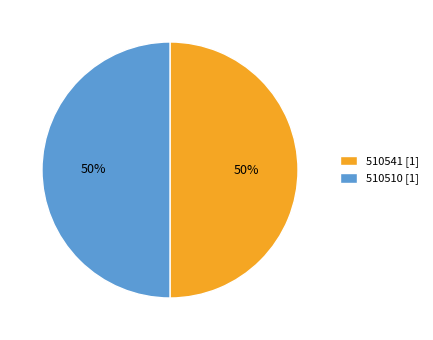

Is it true that 510541 is 56% of the pie?

False